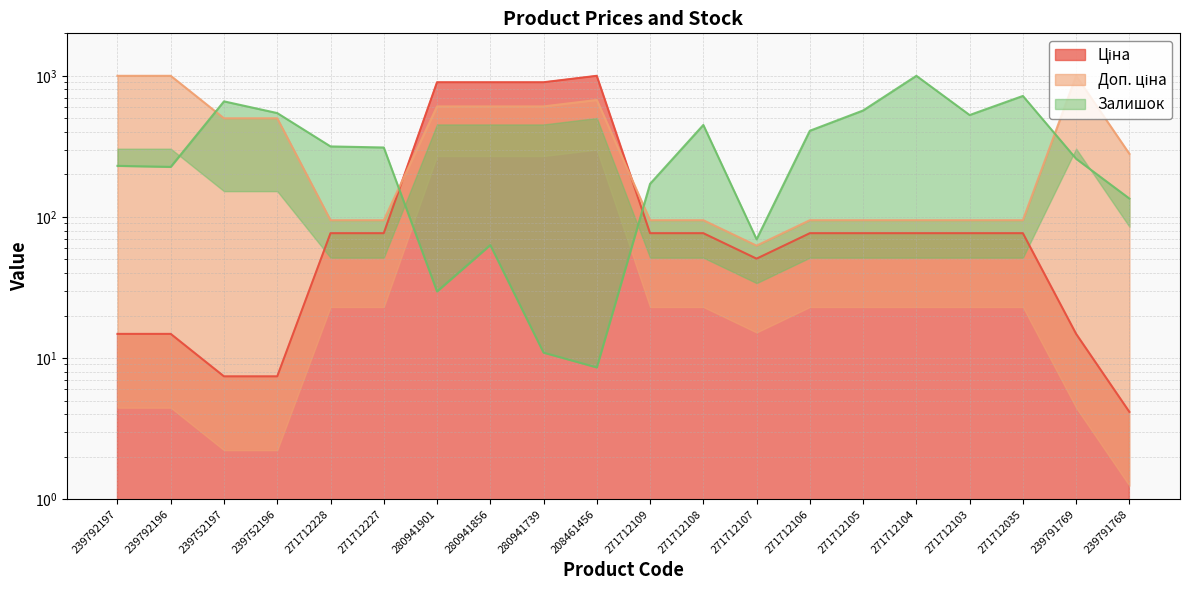

What is the smallest value displayed?

4.2